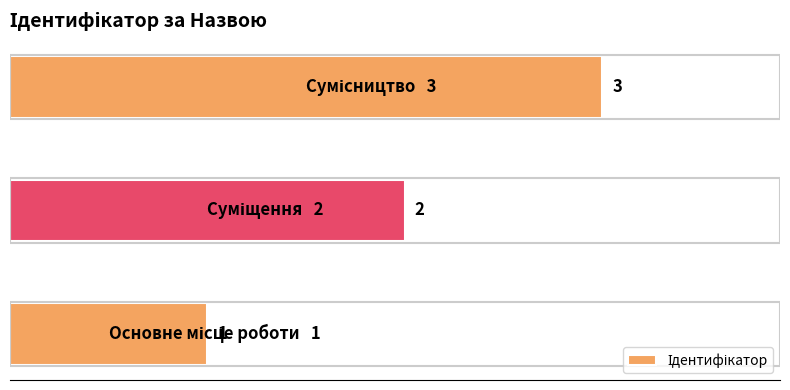

What is the greatest value displayed?

3